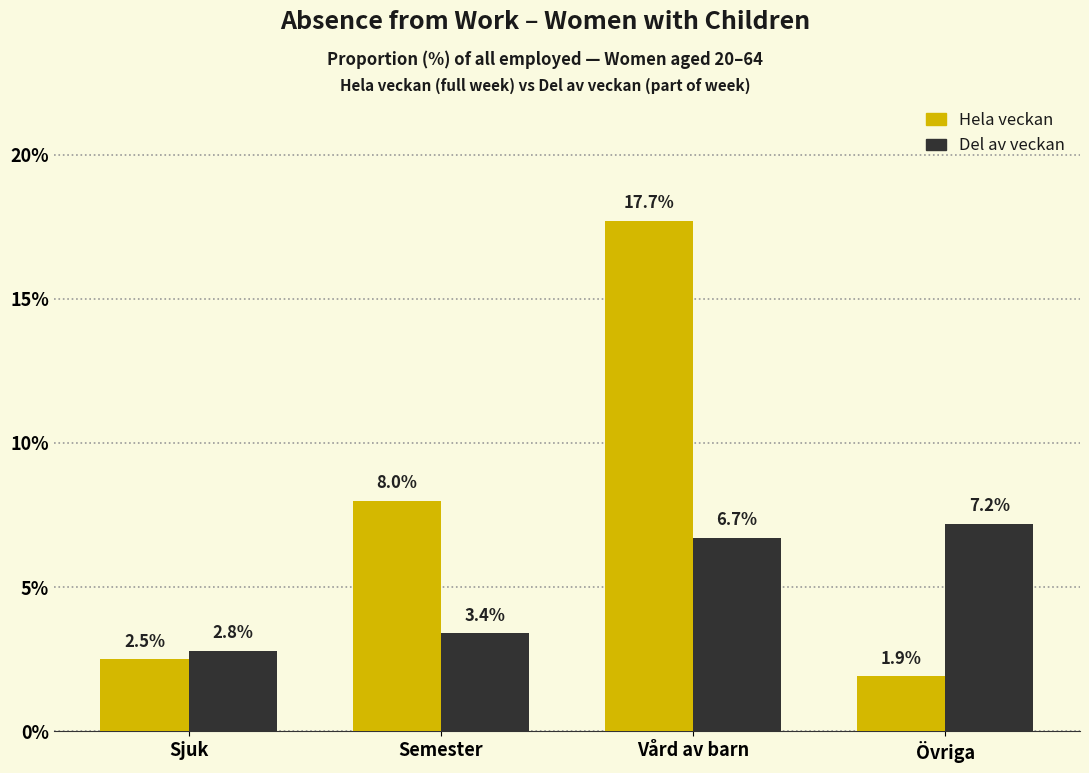

Reading right to left, transcribe all the data shown in this chart.

Hela veckan: 1.9	17.7	8.0	2.5
Del av veckan: 7.2	6.7	3.4	2.8